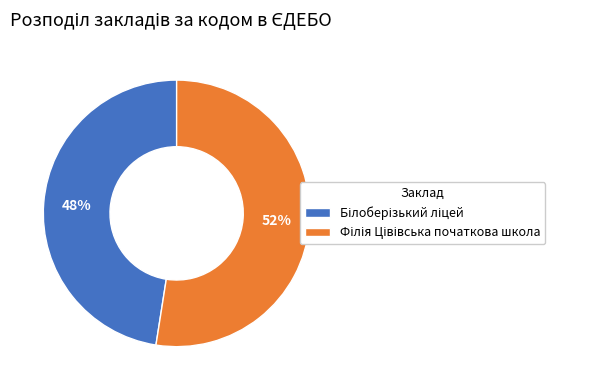

To the nearest percent, what is the average slice percentage?

50%